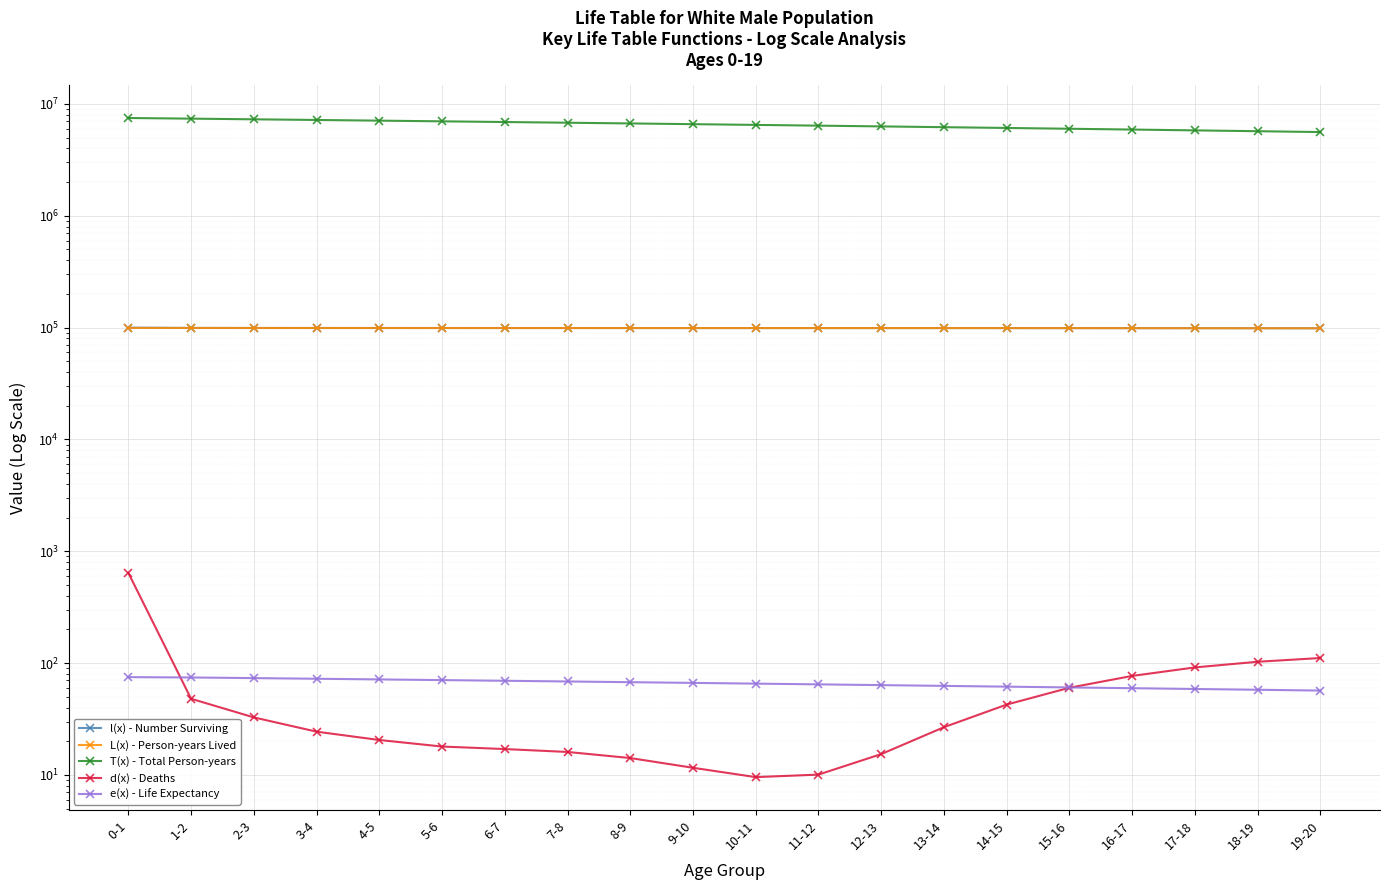

The d(x) - Deaths series shows 60.2 at 15-16. True or false?

True